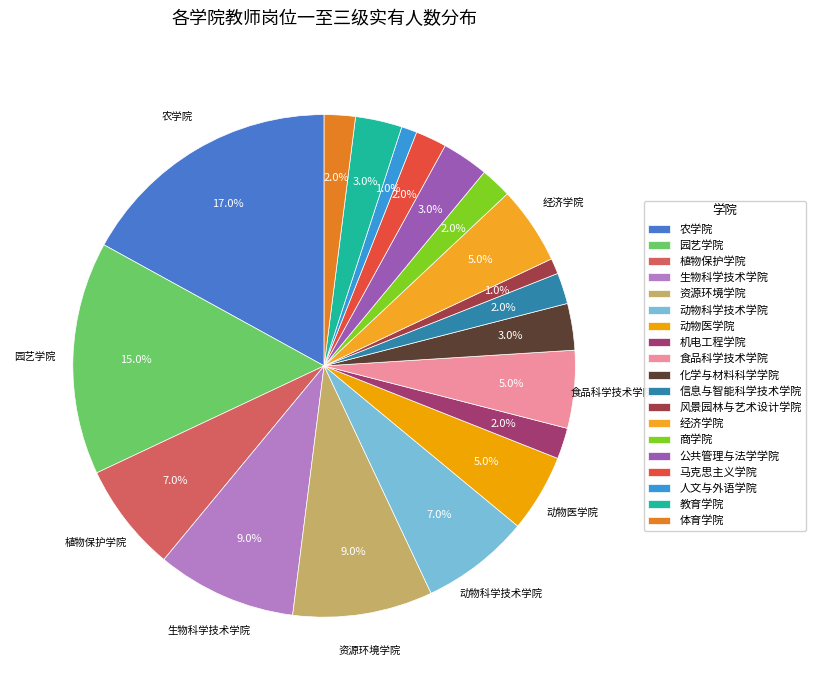

To the nearest percent, what portion does 公共管理与法学学院 represent?

3%